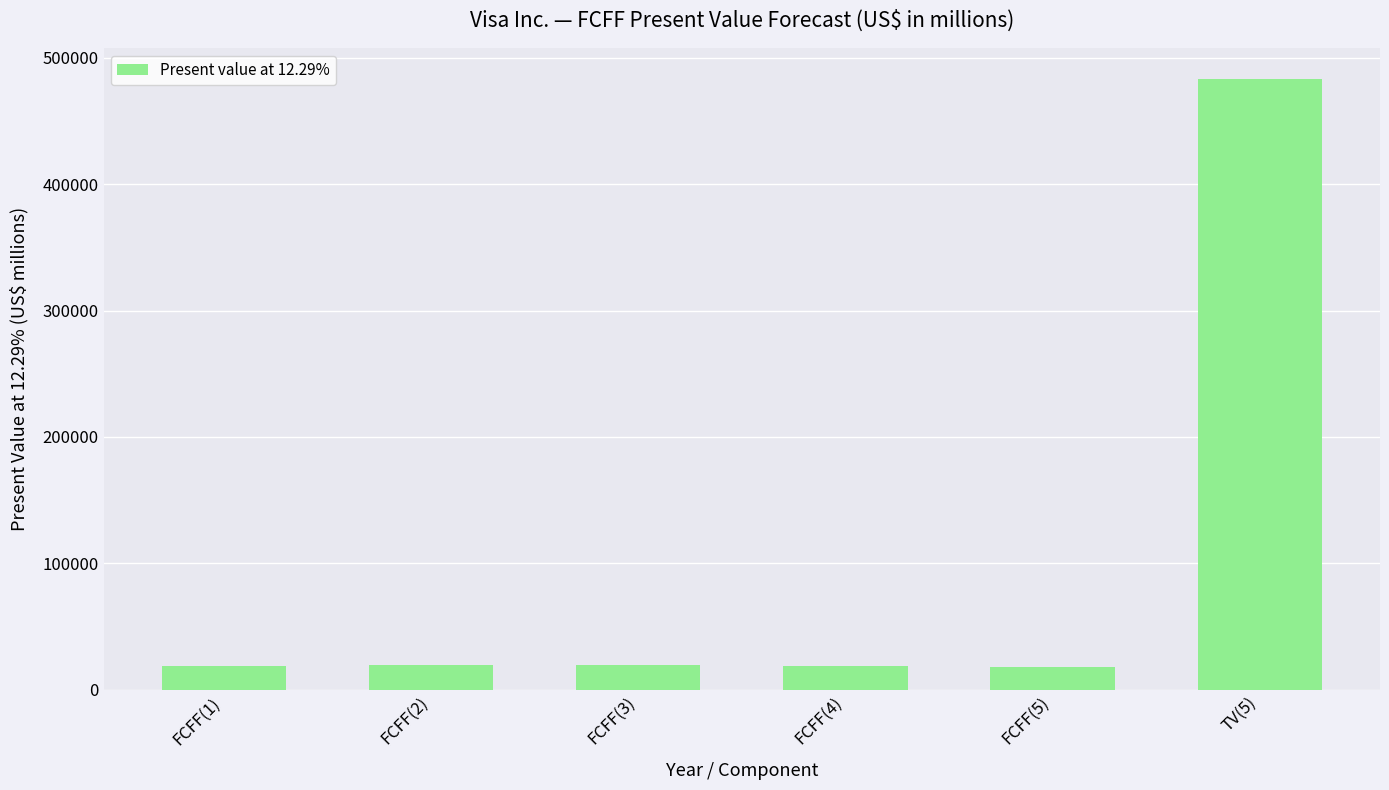

What is the change in value from FCFF(2) to FCFF(4)?

-407